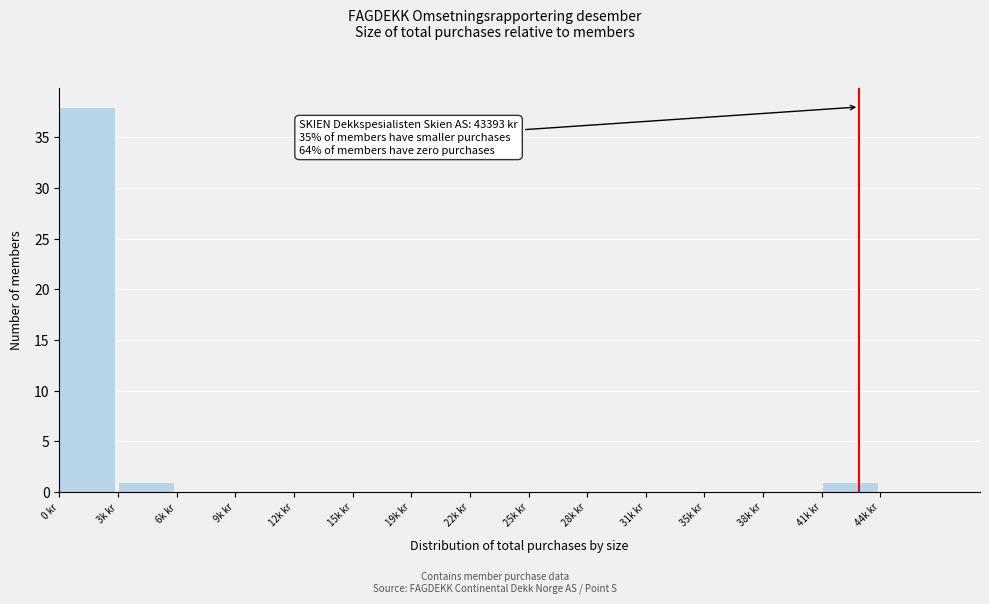

Reading left to right, transcribe all the data shown in this chart.

0 kr=38	3k kr=1	6k kr=0	9k kr=0	12k kr=0	15k kr=0	19k kr=0	22k kr=0	25k kr=0	28k kr=0	31k kr=0	35k kr=0	38k kr=0	41k kr=1	44k kr=0